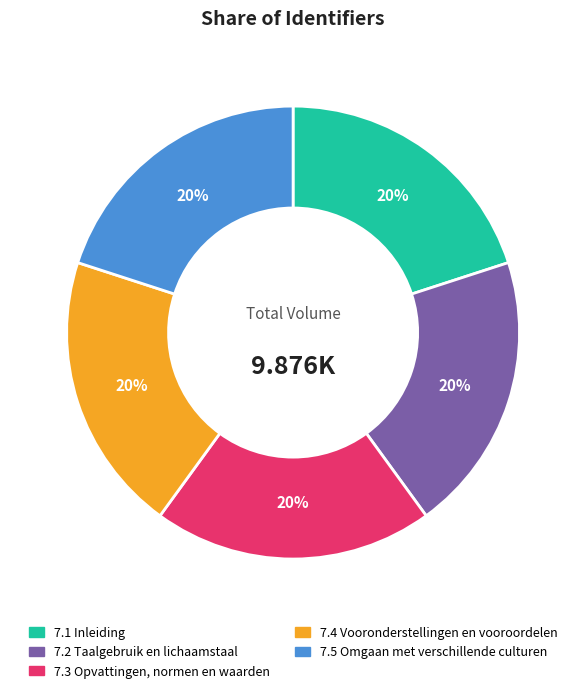

Do 7.4 Vooronderstellingen en vooroordelen and 7.2 Taalgebruik en lichaamstaal together represent more than half of the pie?

No